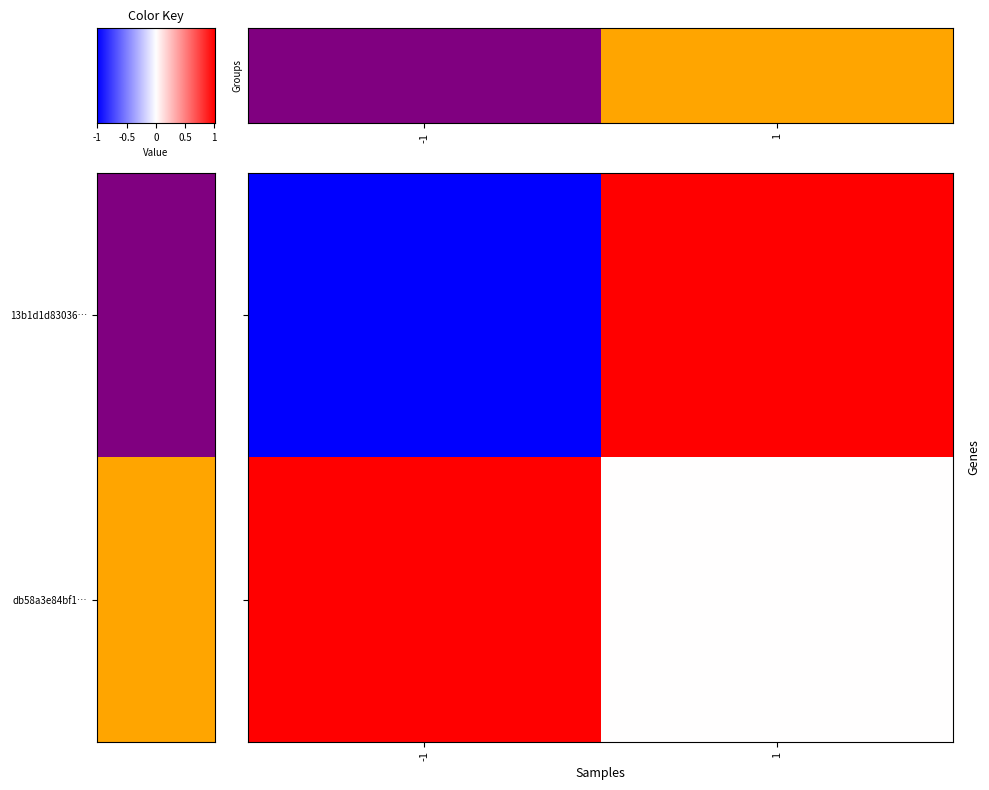

Is it true that 13b1d1d83036… equals -1 at -1?

False